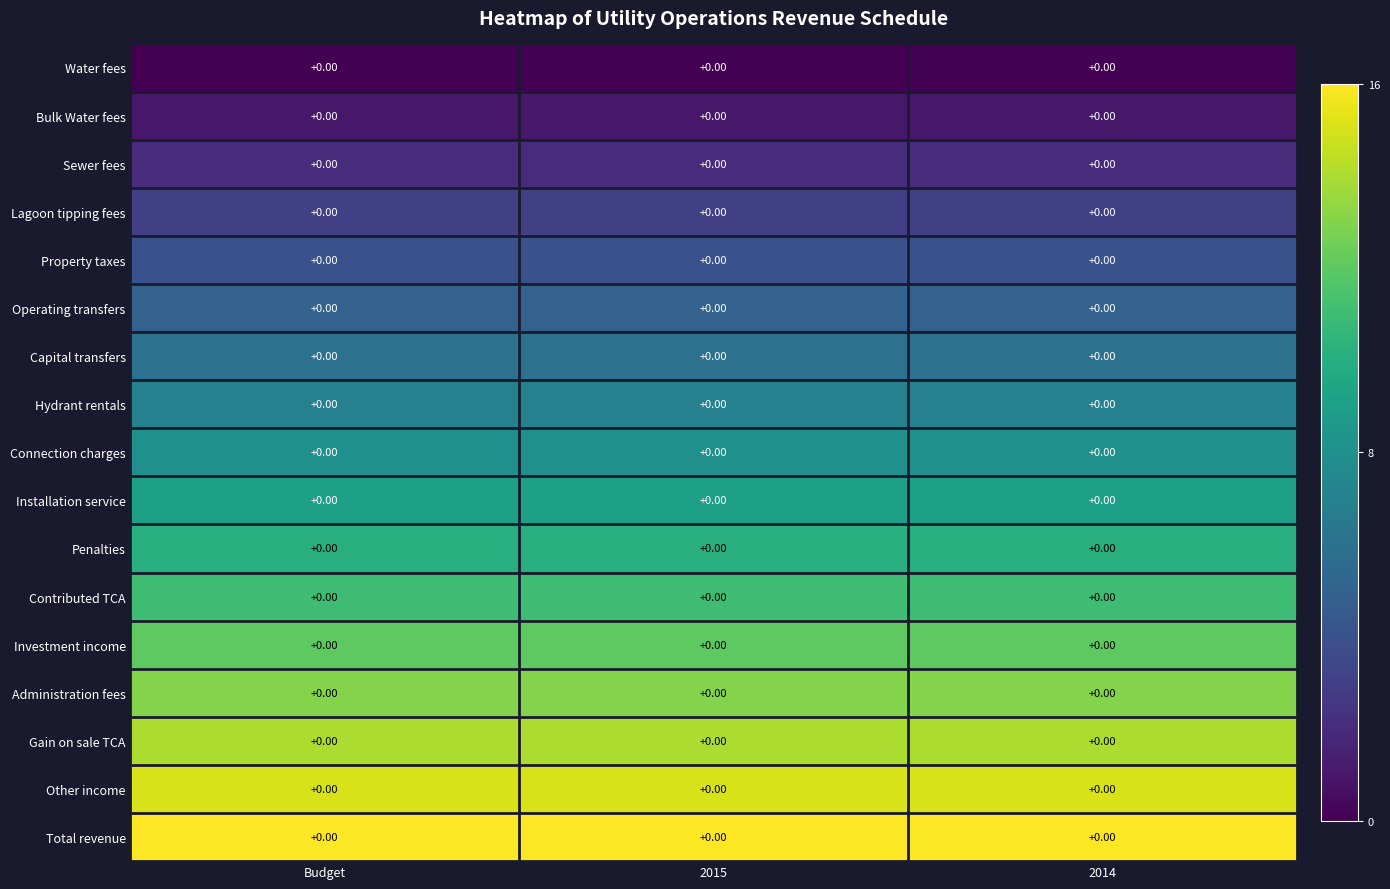

Which series has the largest range (max minus min)?

row_0